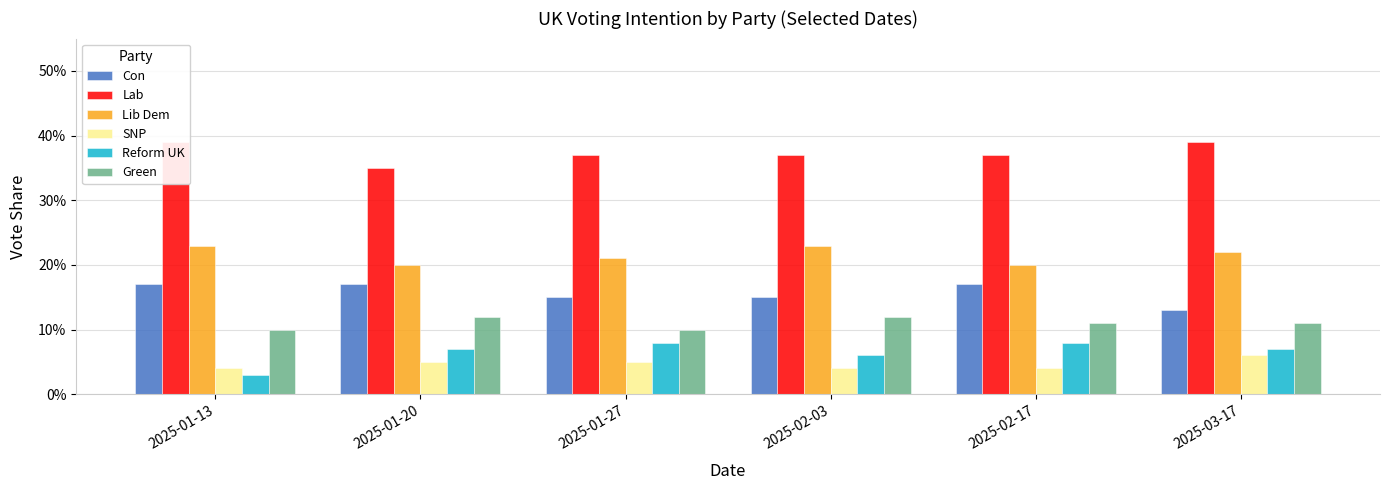

Is the value of Lib Dem at 2025-01-13 greater than the value of Lab at 2025-02-03?

No